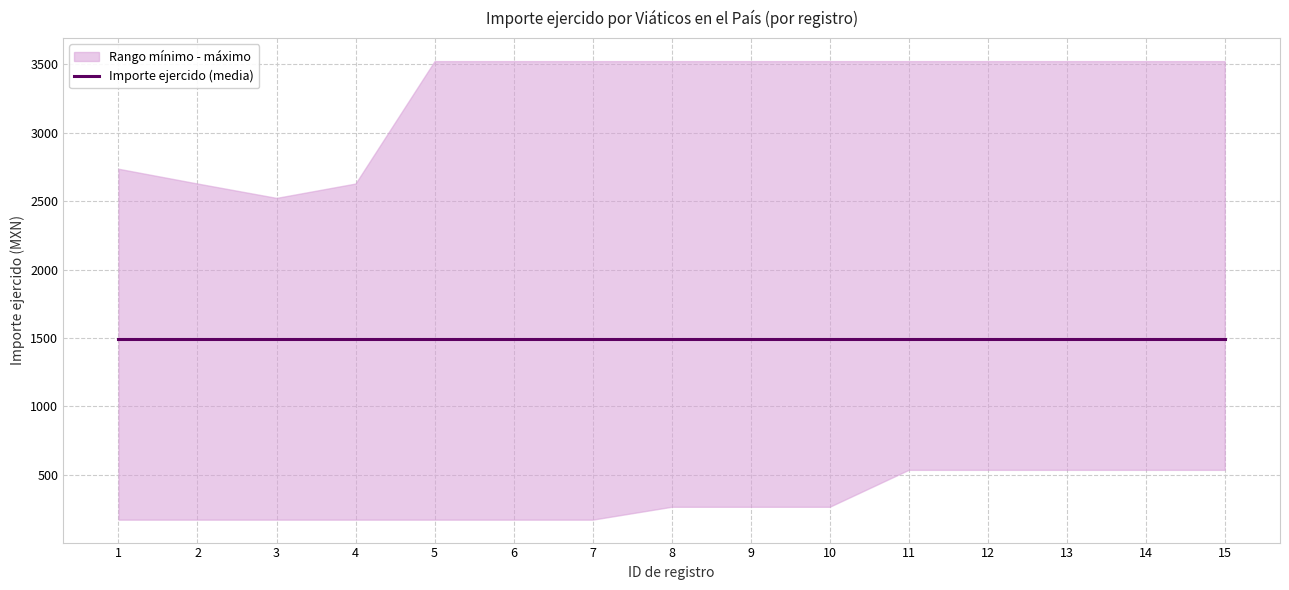

Is the value of upper at 5 greater than the value of lower at 9?

Yes